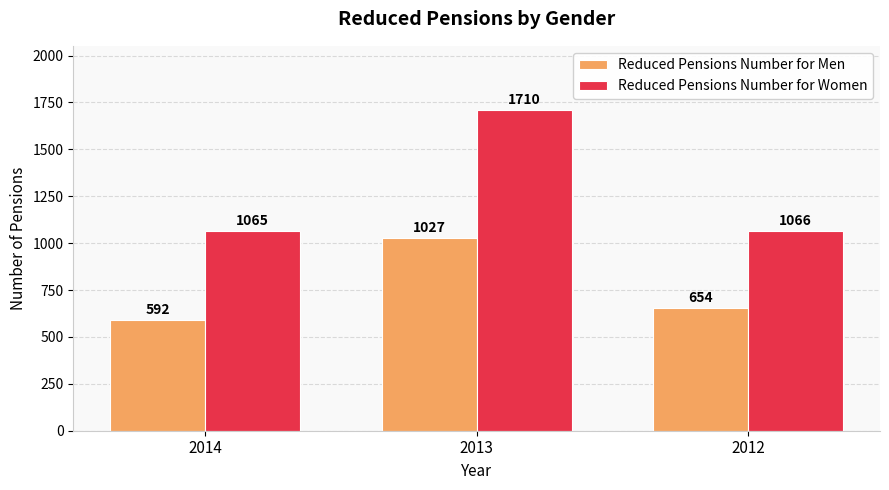

At how many categories does at least one series exceed 732?

3